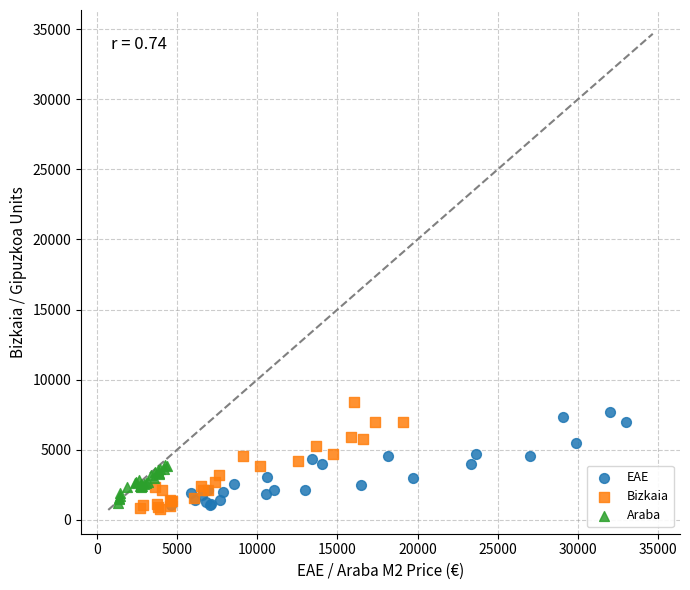

What are all the series names shown in the legend?

EAE, Bizkaia, Araba